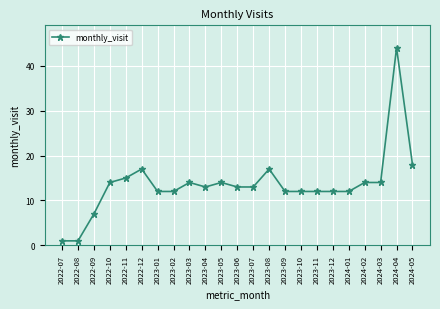

At which category does the chart reach its peak across all series?

2024-04